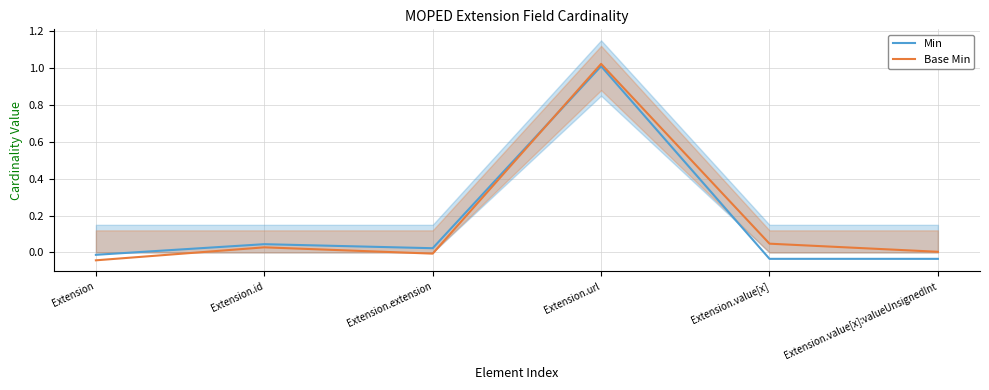

What is the value of the Min point at the 4th from the left?

1.0